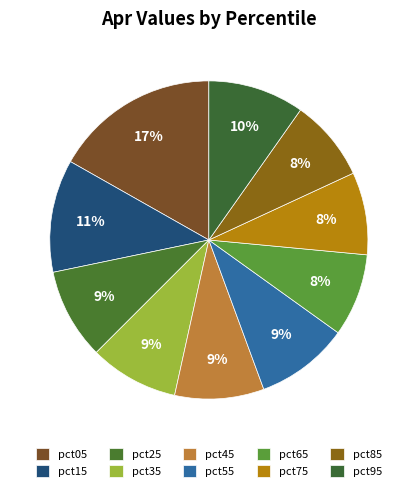

Which category has the biggest portion of the pie?

pct05